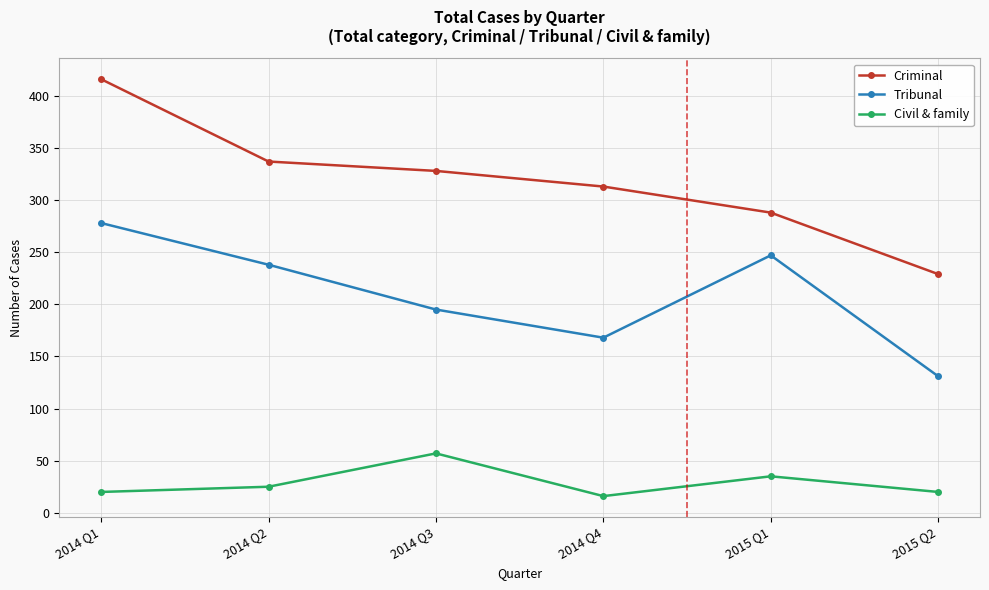

True or false: Criminal and Civil & family cross at least once.

False